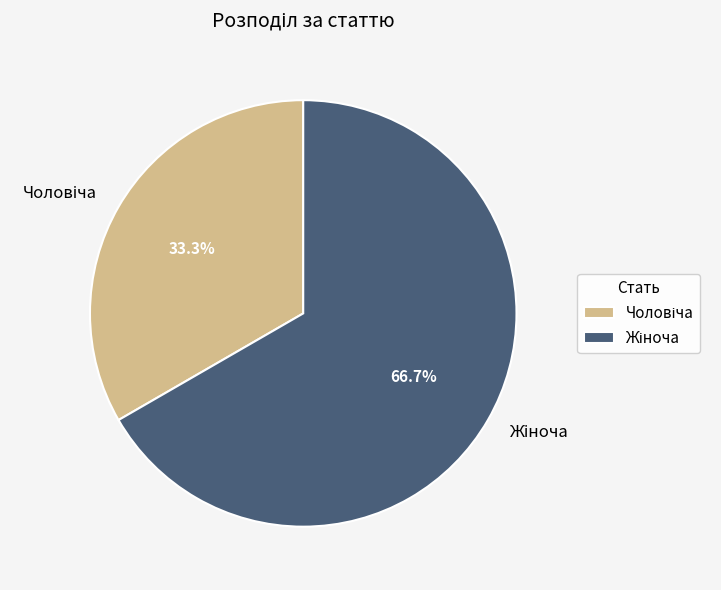

Does any single category account for the majority?

Yes